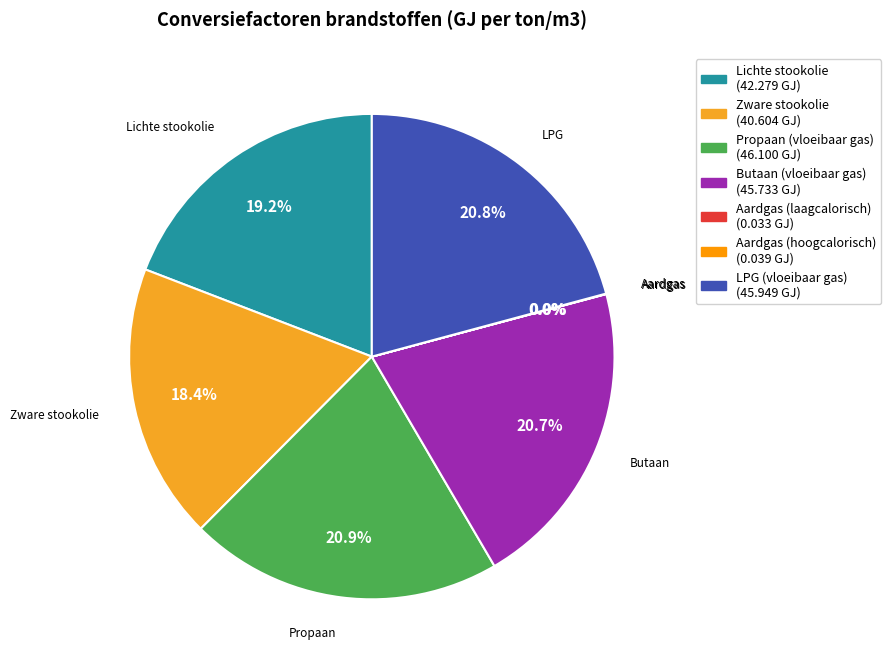

Approximately how many times larger is the value at Propaan (vloeibaar gas) compared to Butaan (vloeibaar gas)?

1.0